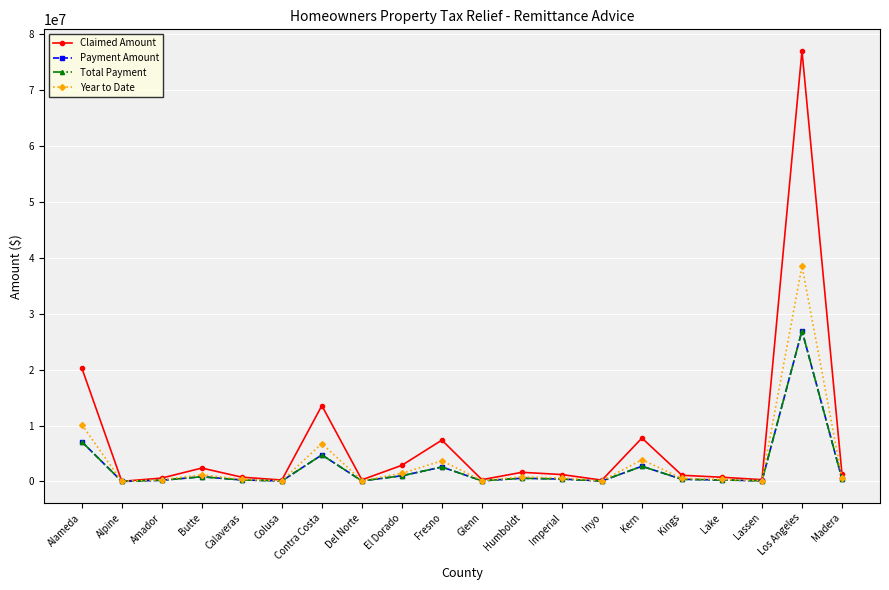

Does the chart have visible grid lines?

Yes